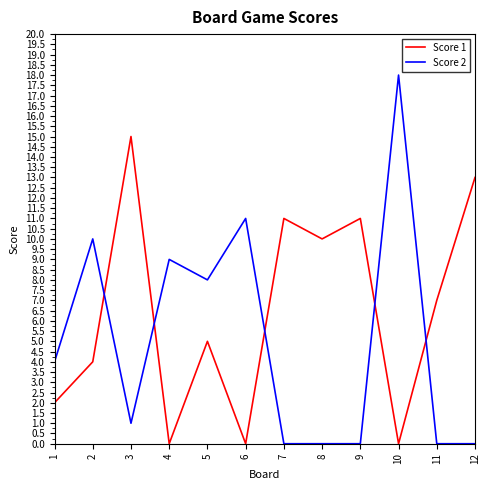

True or false: Score 2 has more than 2 points higher than both neighbors.

True